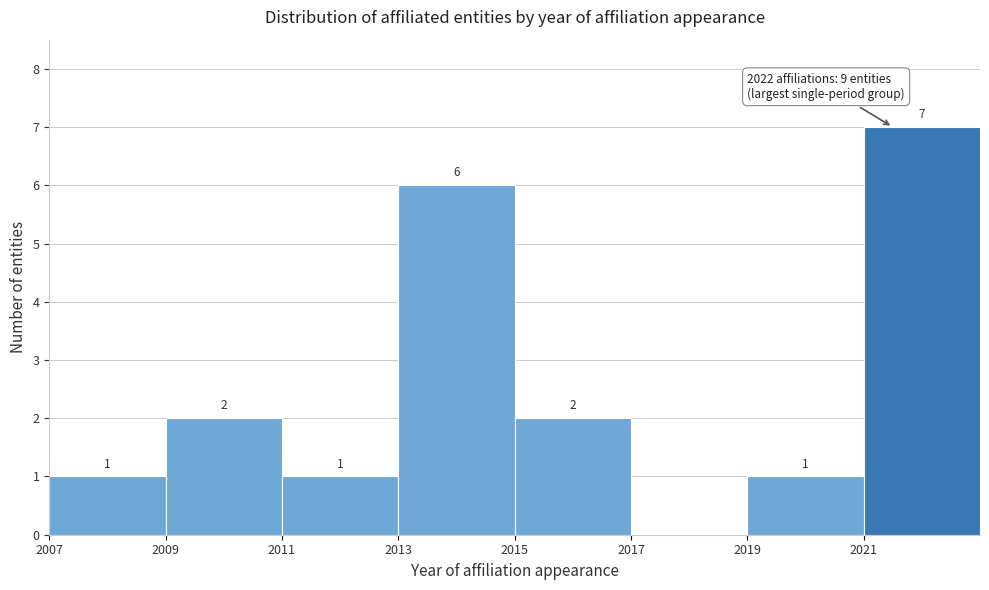

Over which range of the x-axis is the bar tallest?

2021 to 2023